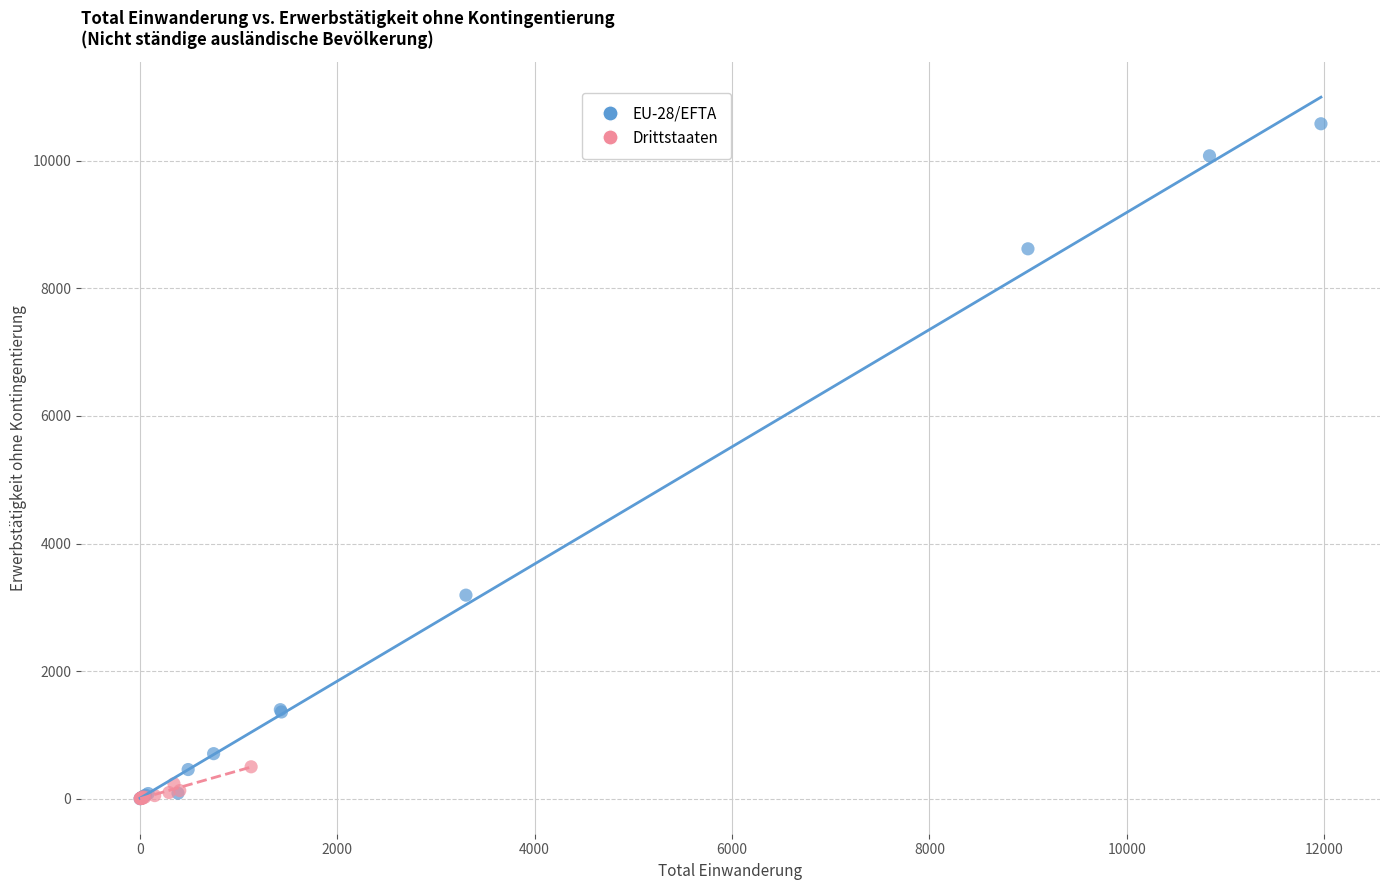

Which series has the widest spread of Y values?

EU-28/EFTA